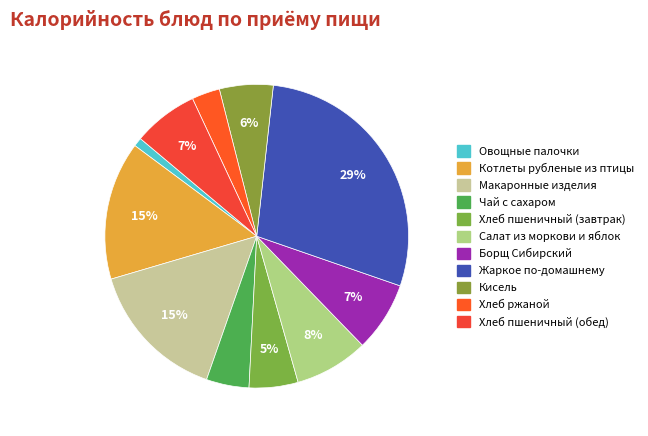

Is Борщ Сибирский the majority of the pie?

No